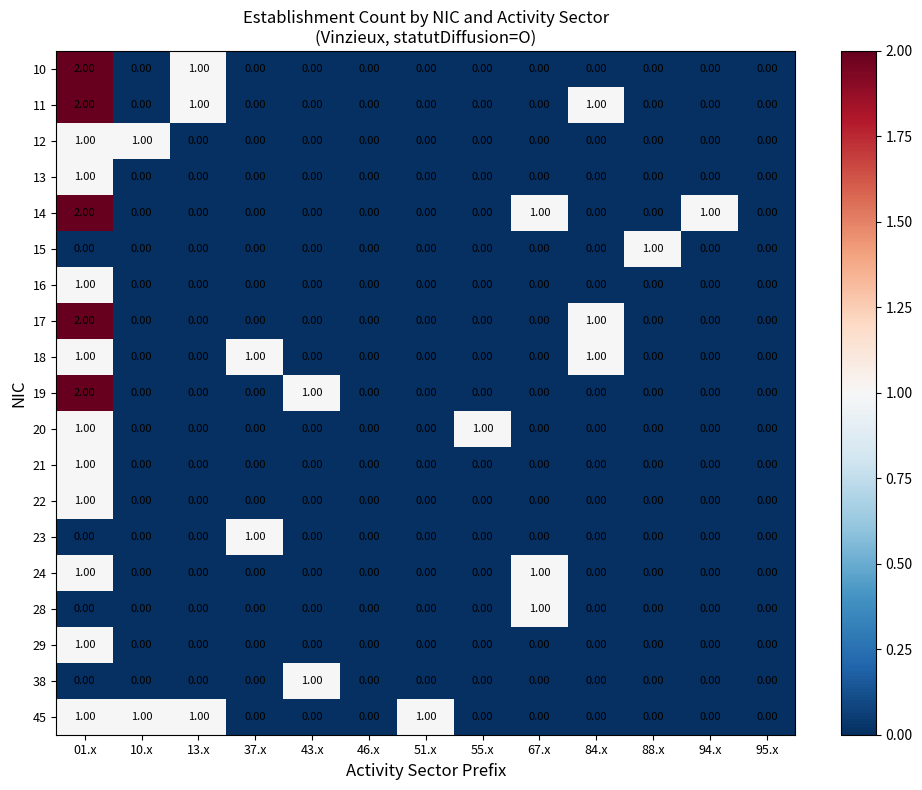

At which category is the sum across all series the highest?

01.x